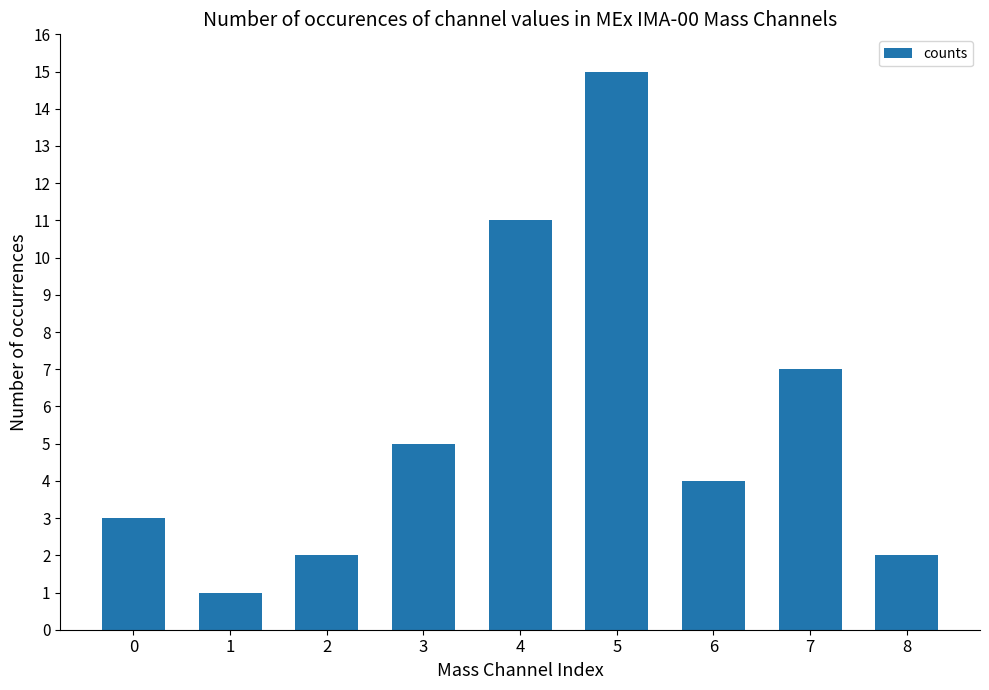

Approximately how many times larger is the value at 4 compared to 5?

0.7